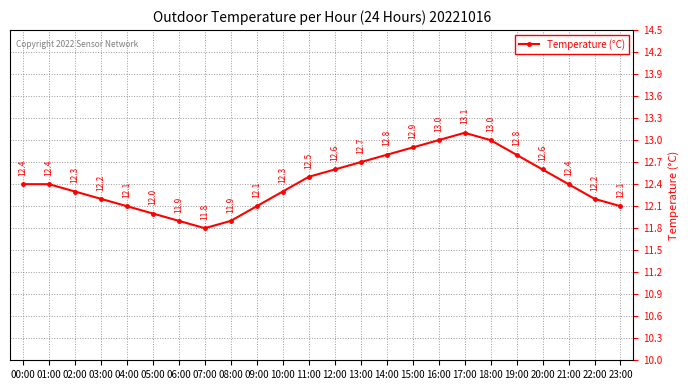

True or false: the data shows 12.9 at 15:00.

True